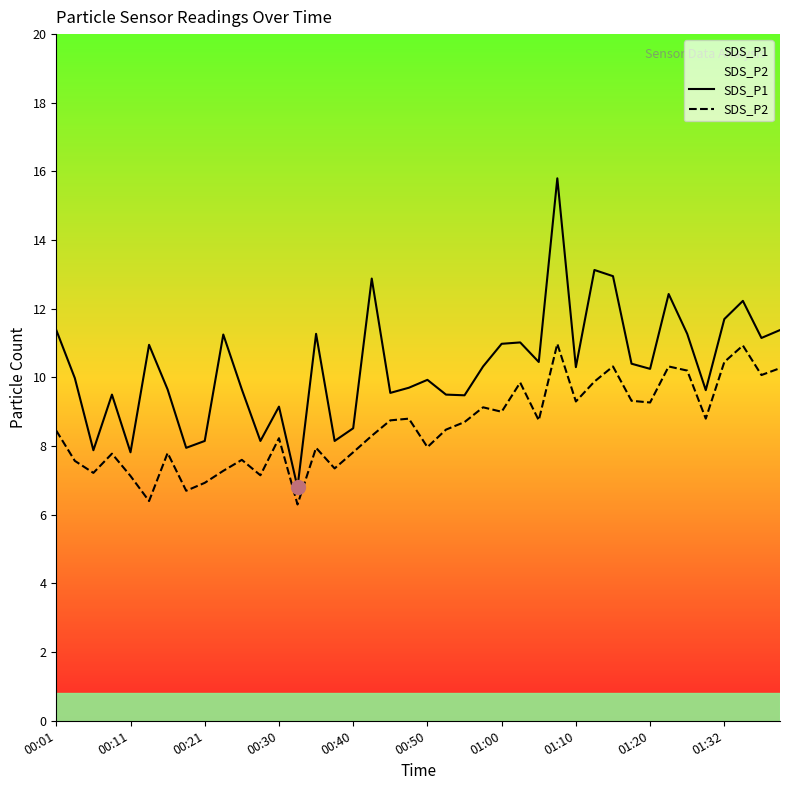

Which series has the widest spread of values?

SDS_P1